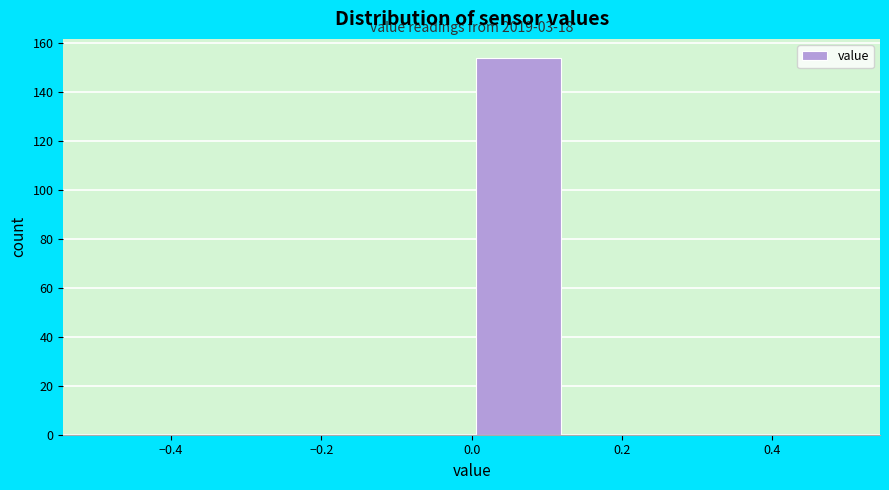

Over which range of the x-axis is the bar tallest?

0.000 to 0.125